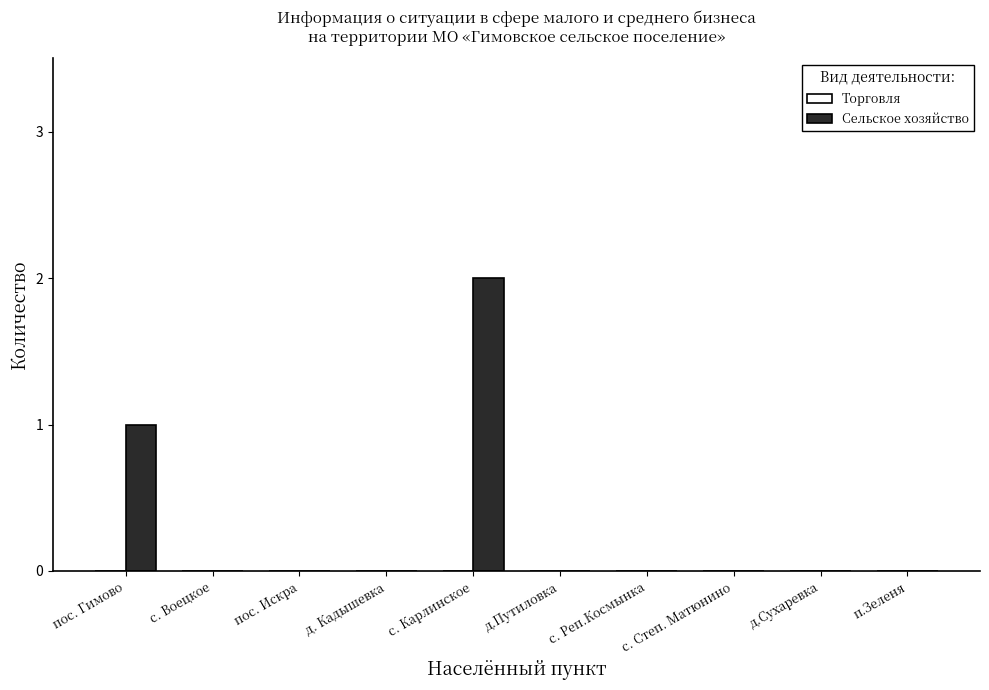

Which label corresponds to the largest value in the chart?

с. Карлинское